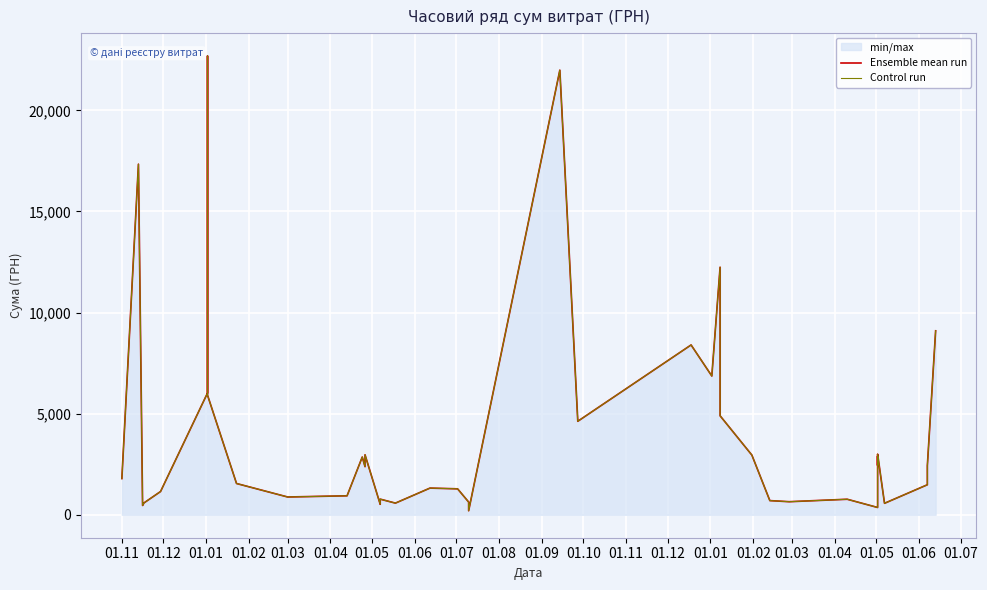

True or false: Control run and Ensemble mean run cross at least once.

False